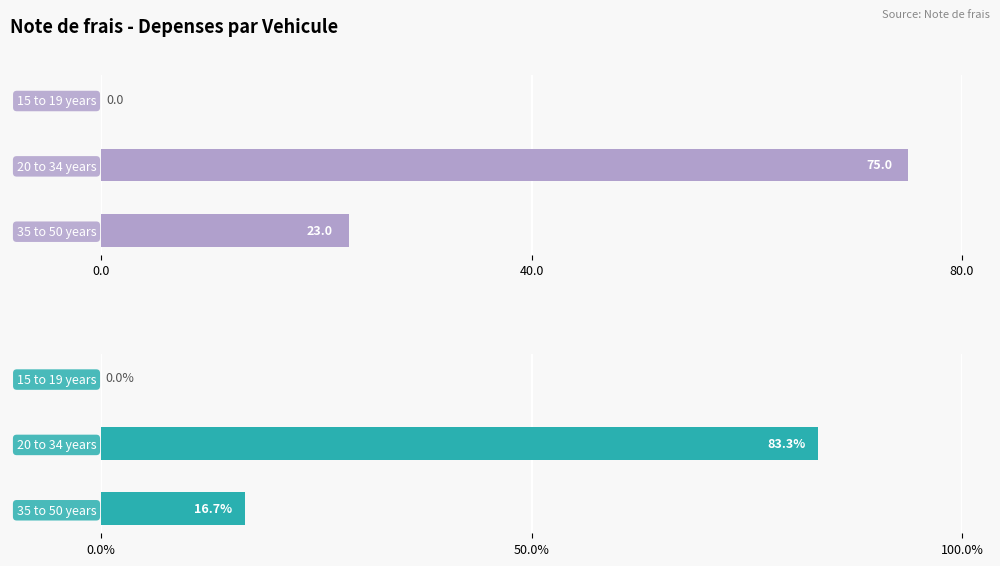

How many values in the Frais réels (TTC) series are below 23?

1